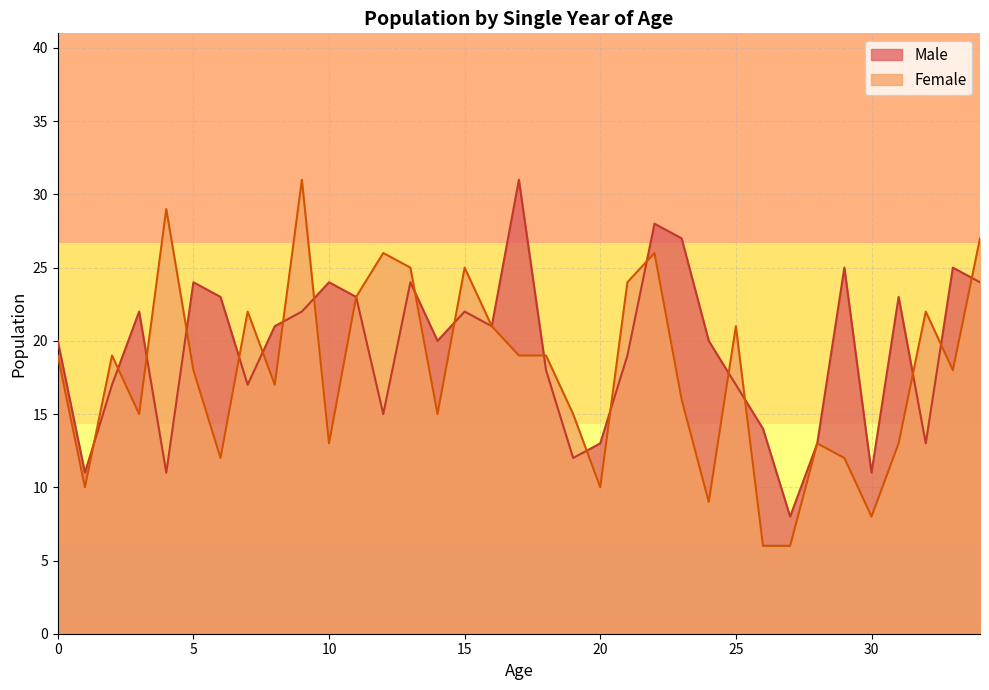

What is the difference between the Female values at 29 and 15?

13